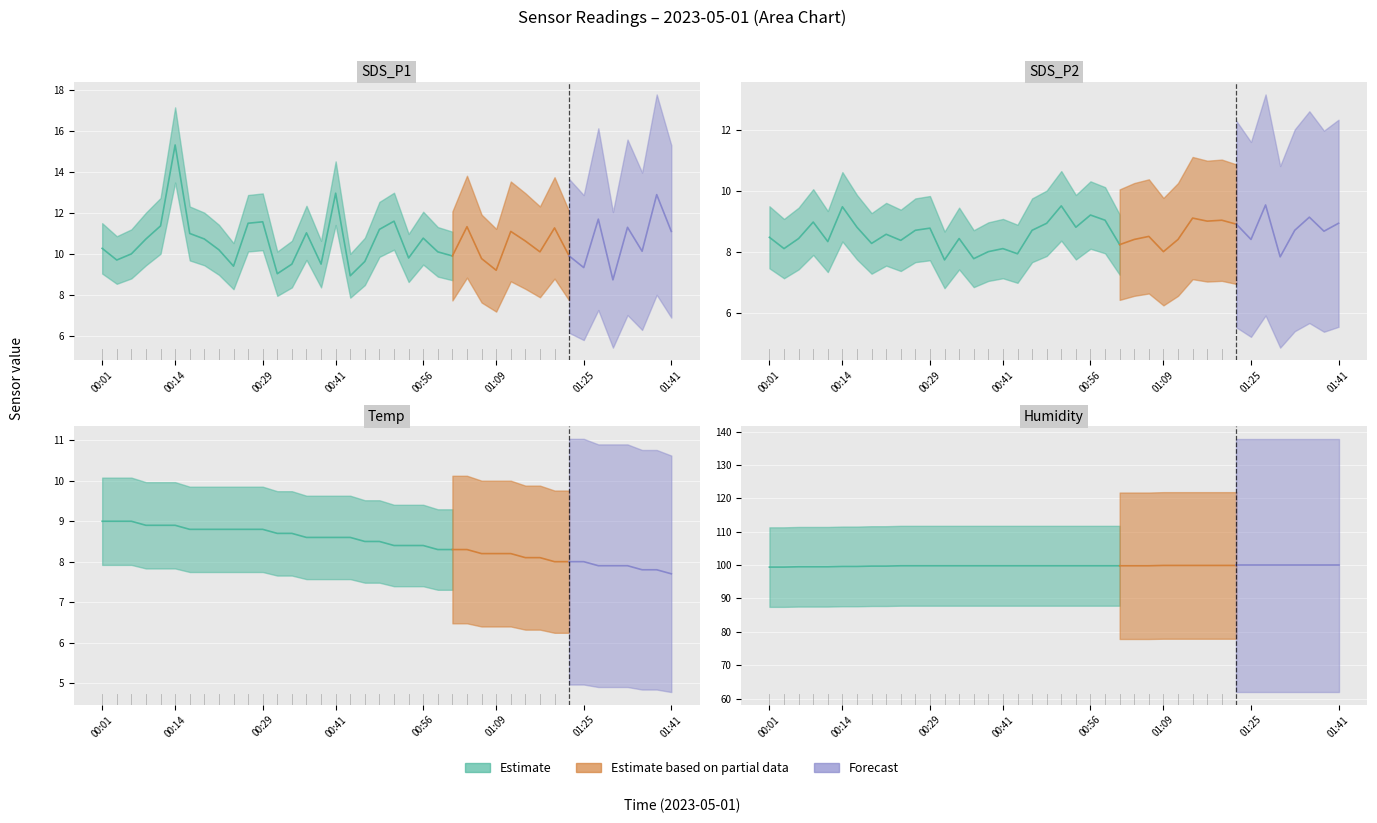

Reading left to right, what are all the values shown in this chart?

SDS_P1: 10.3	9.7	10.0	10.7	11.4	15.3	11.0	10.7	10.2	9.4	11.5	11.6	9.0	9.5	11.0	9.5	13.0	8.9	9.6	11.2	11.6	9.8	10.8	10.1	9.9	11.3	9.8	9.2	11.1	10.6	10.1	11.3	9.9	9.3	11.7	8.7	11.3	10.1	12.9	11.1
SDS_P2: 8.5	8.1	8.4	9.0	8.3	9.5	8.8	8.3	8.6	8.4	8.7	8.8	7.7	8.4	7.8	8.0	8.1	7.9	8.7	8.9	9.5	8.8	9.2	9.0	8.2	8.4	8.5	8.0	8.4	9.1	9.0	9.0	8.9	8.4	9.5	7.8	8.7	9.1	8.7	8.9
Temp: 9.0	9.0	9.0	8.9	8.9	8.9	8.8	8.8	8.8	8.8	8.8	8.8	8.7	8.7	8.6	8.6	8.6	8.6	8.5	8.5	8.4	8.4	8.4	8.3	8.3	8.3	8.2	8.2	8.2	8.1	8.1	8.0	8.0	8.0	7.9	7.9	7.9	7.8	7.8	7.7
Humidity: 99.4	99.4	99.5	99.5	99.5	99.6	99.6	99.7	99.7	99.8	99.8	99.8	99.8	99.8	99.8	99.8	99.8	99.8	99.8	99.8	99.8	99.8	99.8	99.8	99.8	99.8	99.8	99.9	99.9	99.9	99.9	99.9	99.9	99.9	99.9	99.9	99.9	99.9	99.9	99.9